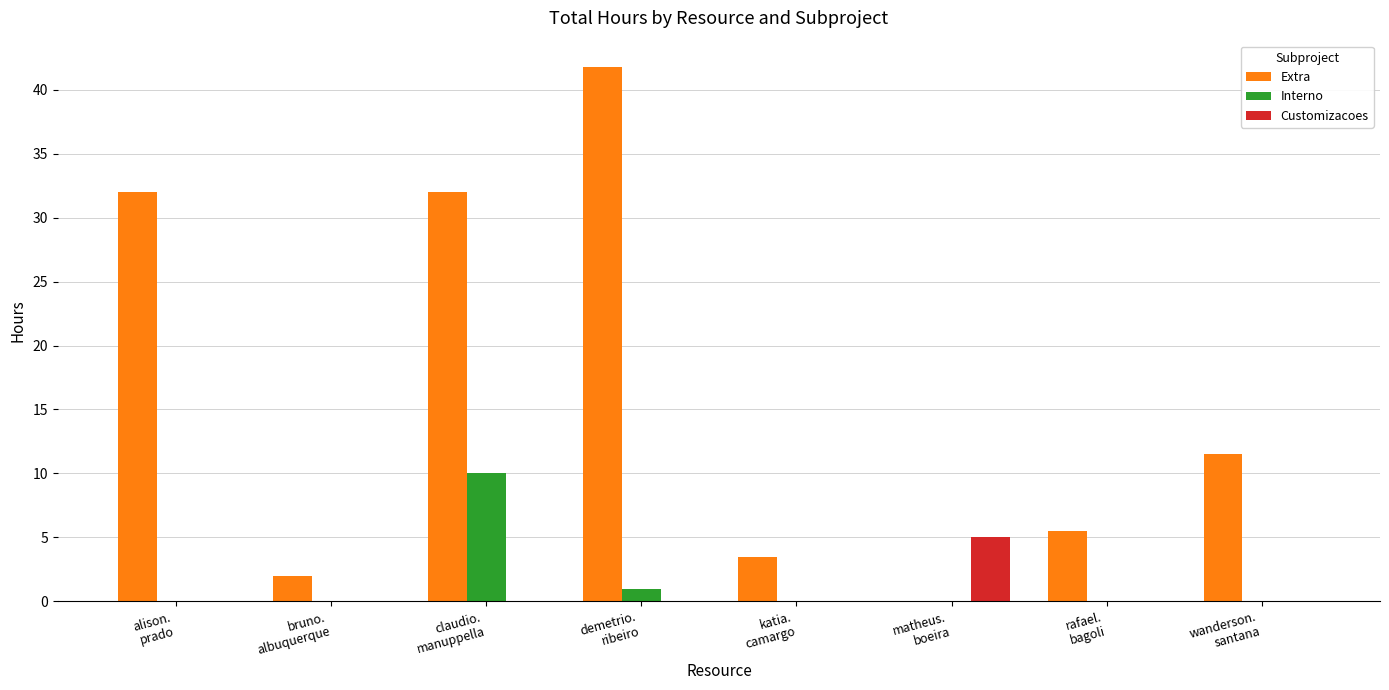

What is the maximum value shown in the chart?

41.8